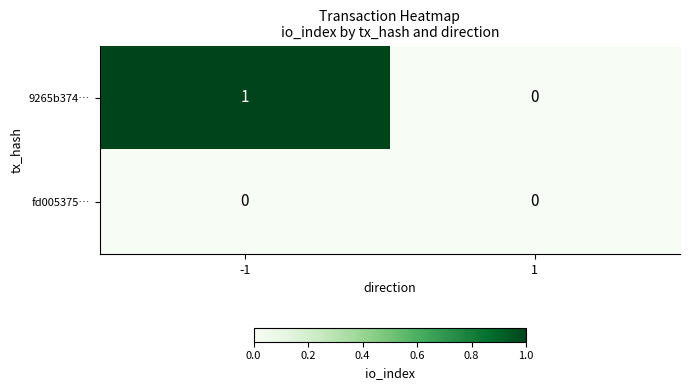

List the series in order of their overall mean, highest first.

9265b374…, fd005375…